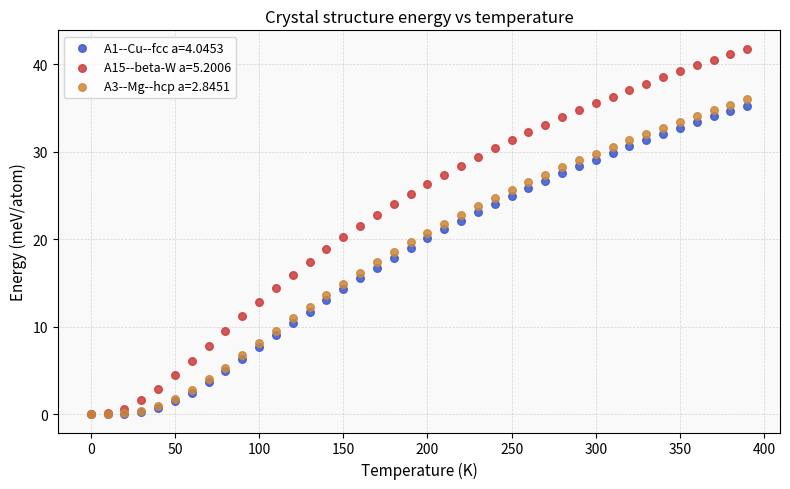

What are all the series names shown in the legend?

A1--Cu--fcc a=4.0453, A15--beta-W a=5.2006, A3--Mg--hcp a=2.8451